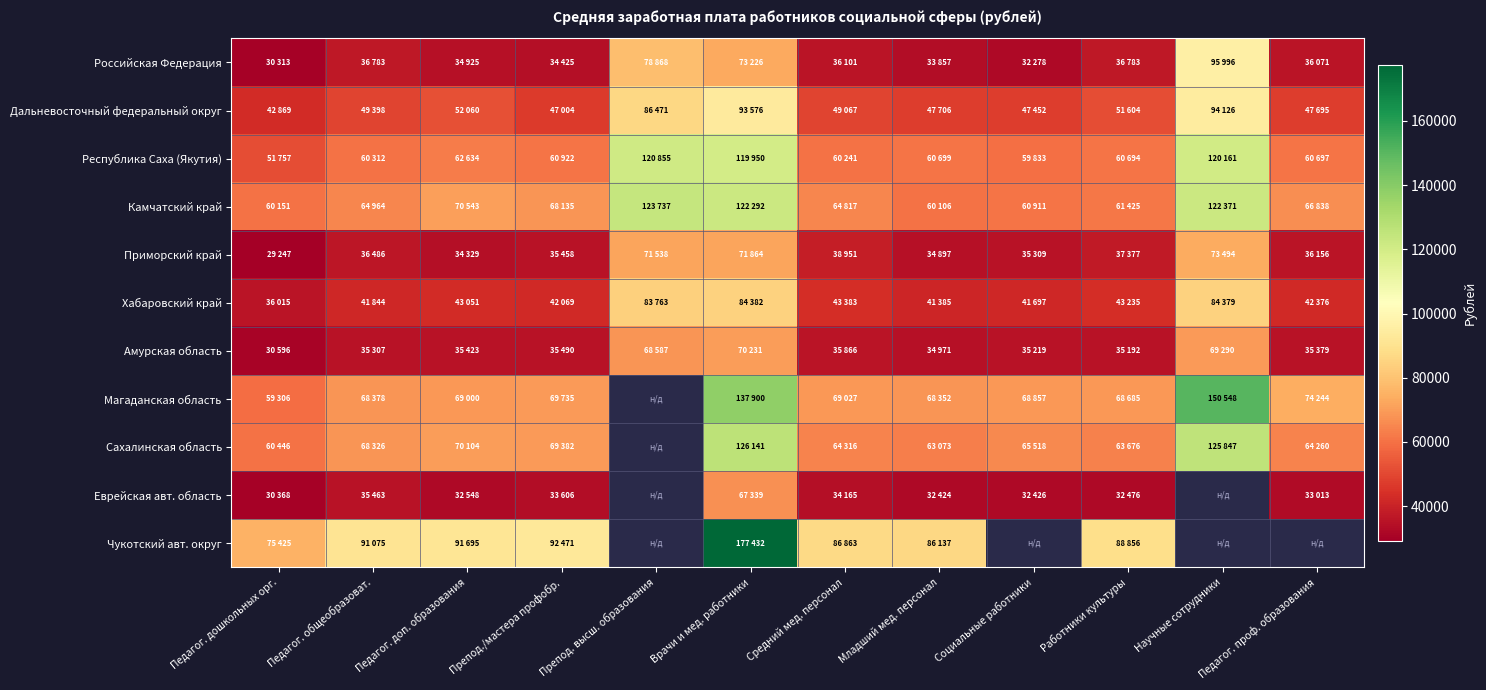

Which category has the lowest value across all series?

Педагог. дошкольных орг.